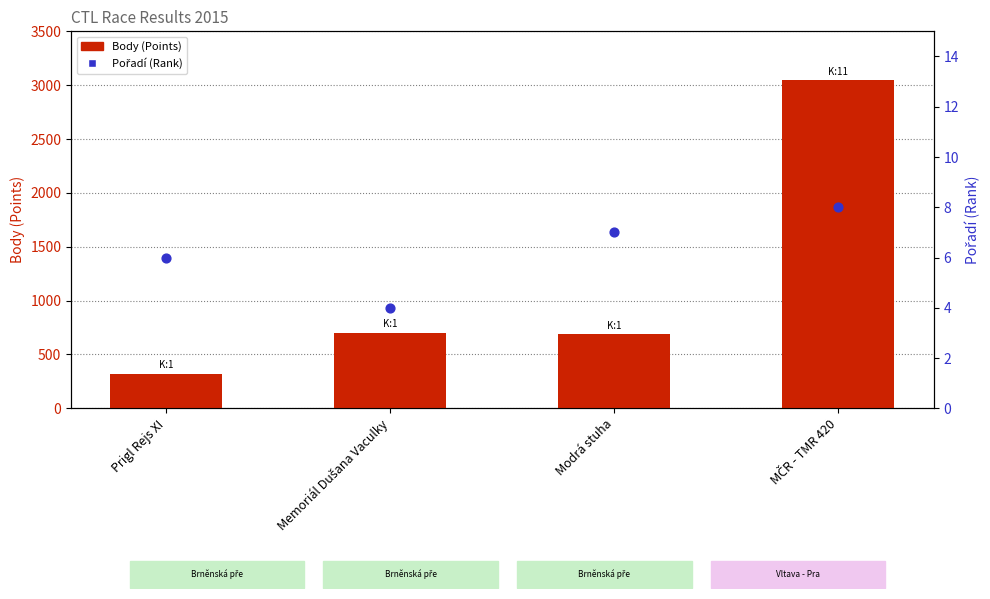

At which category is the sum across all series the highest?

MČR - TMR 420